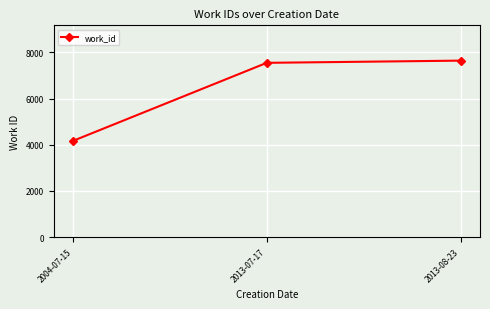

True or false: the data shows 7548 at 2013-07-17.

True